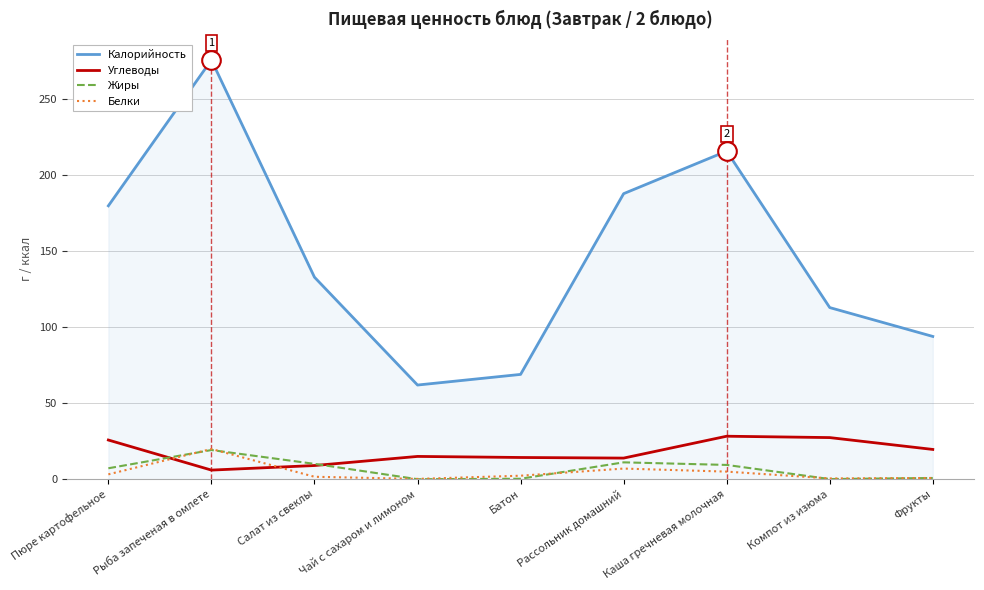

At which category is the sum across all series the highest?

Рыба запеченая в омлете